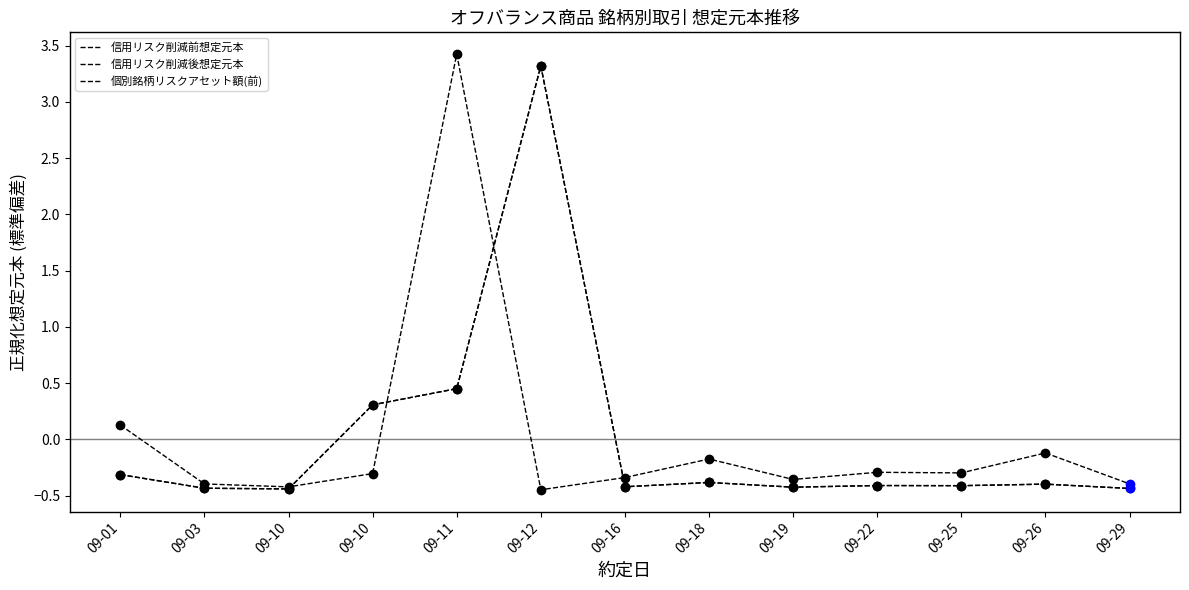

True or false: 信用リスク削減前想定元本 has a value of -0.3 at 09-22.

False